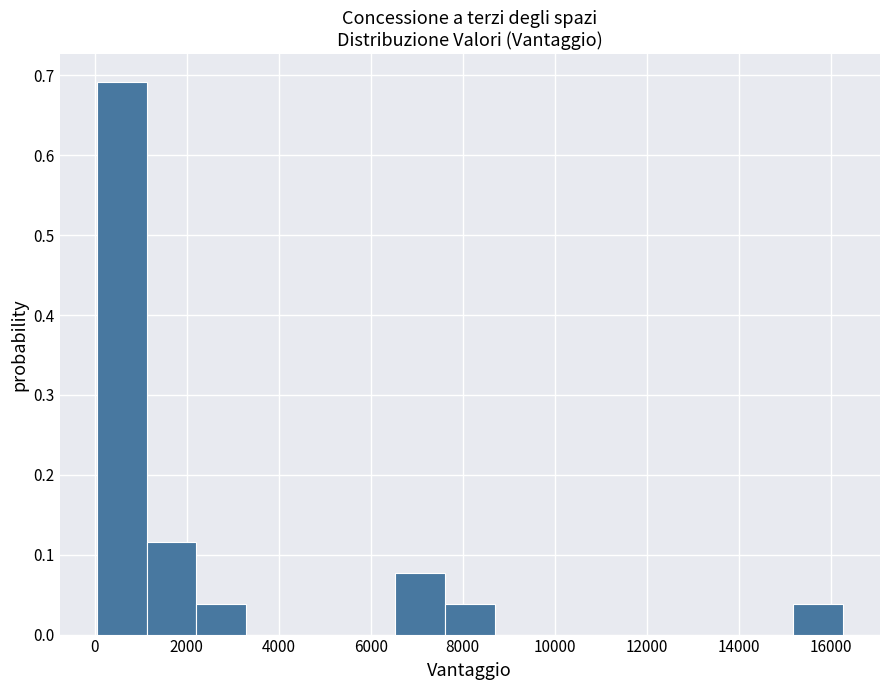

How tall is the bar that spans 2200 to 3200 on the x-axis? Neither the bar edges nor the heights are printed on the chart, so give them approximately, as read against the axes.

0.04